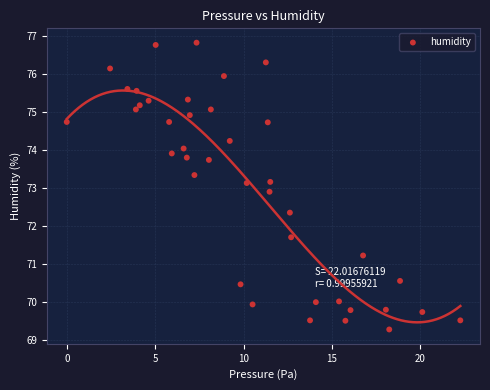

What is the range of X values (max minus min)?

22.3